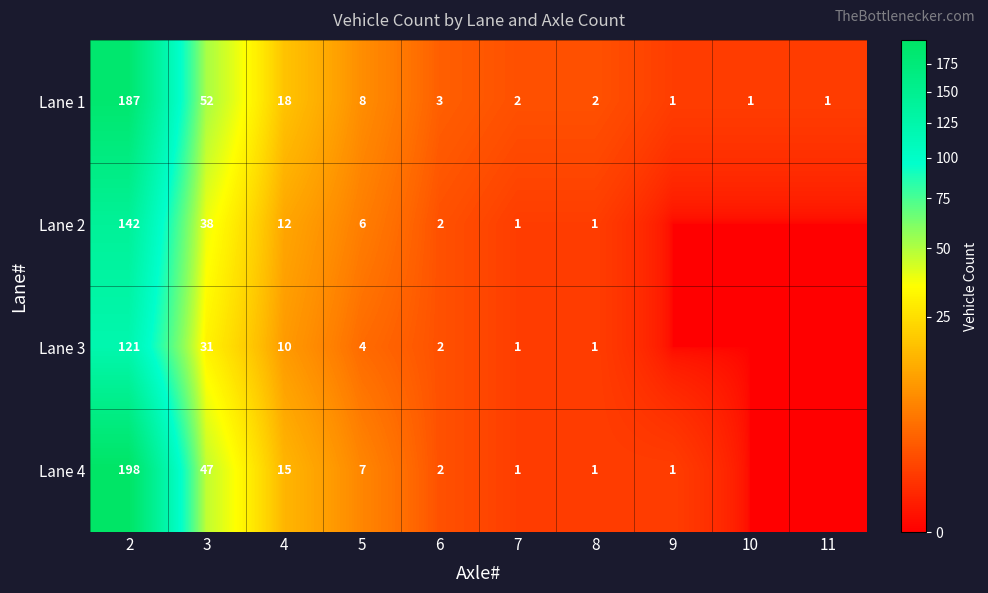

Which series has the largest range (max minus min)?

Lane 4